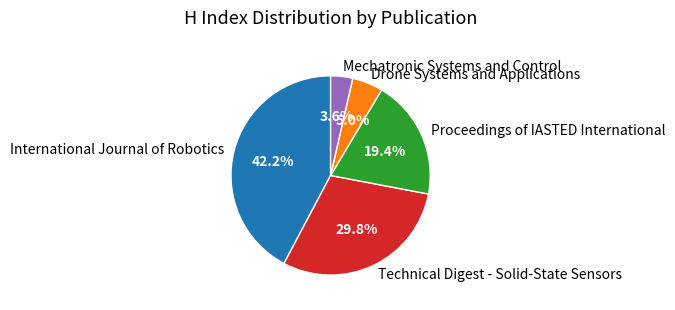

Between Technical Digest - Solid-State Sensors and Mechatronic Systems and Control, which is larger?

Technical Digest - Solid-State Sensors